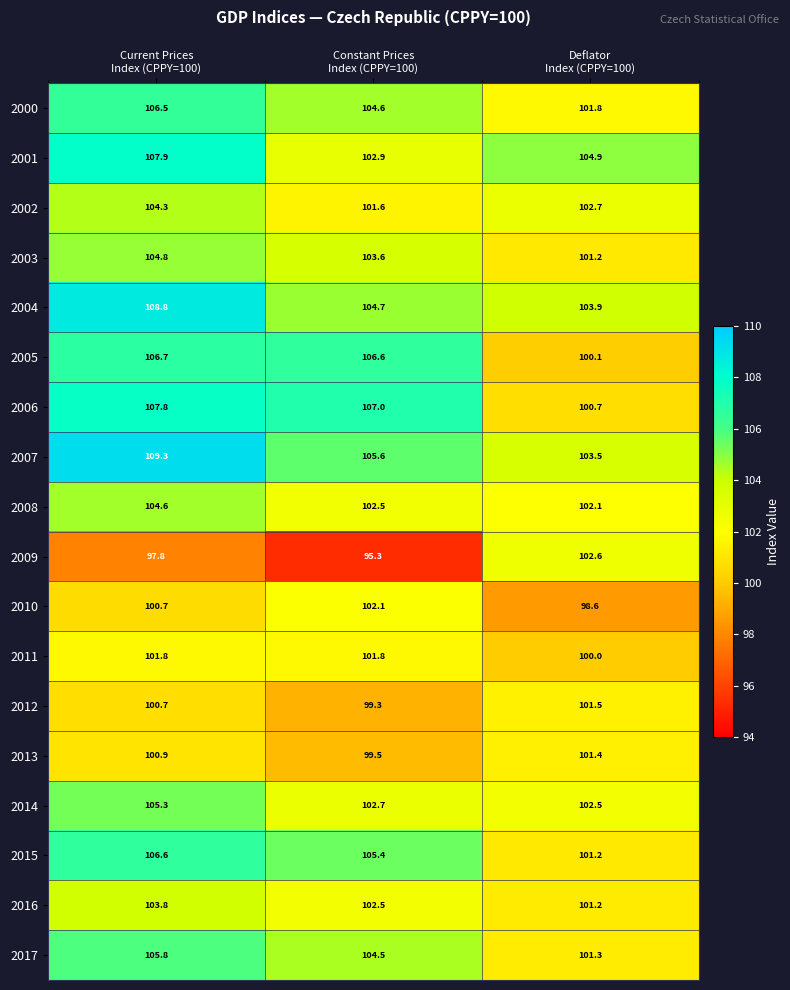

Which series has the widest spread of values?

2009